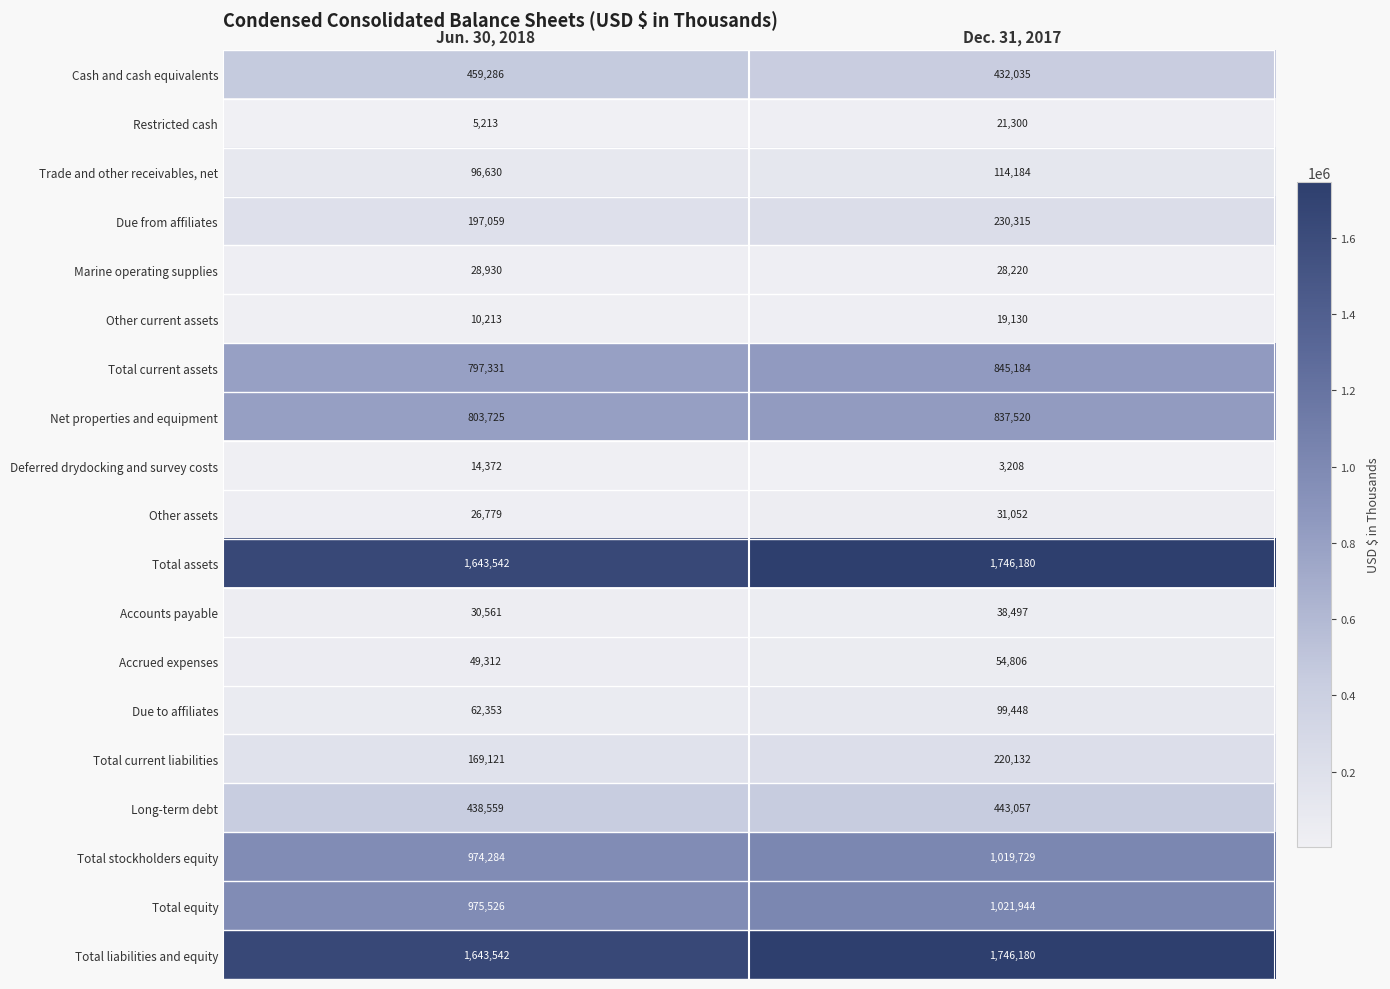

What is the sum of the Net properties and equipment values at Jun. 30, 2018 and Dec. 31, 2017?

1641245